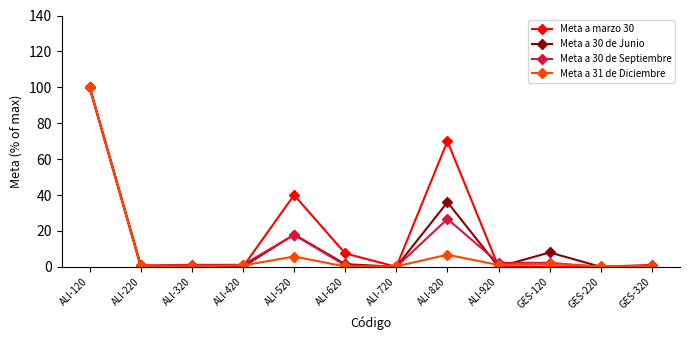

What position from the left is ALI-120?

1